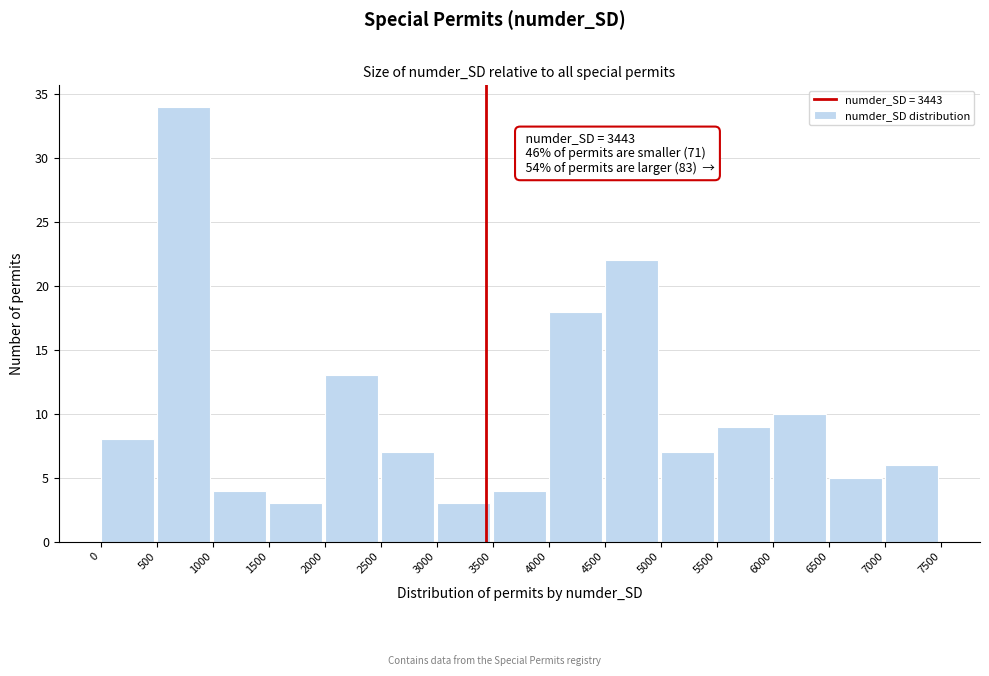

Which range on the x-axis has the tallest bar?

500 to 1000